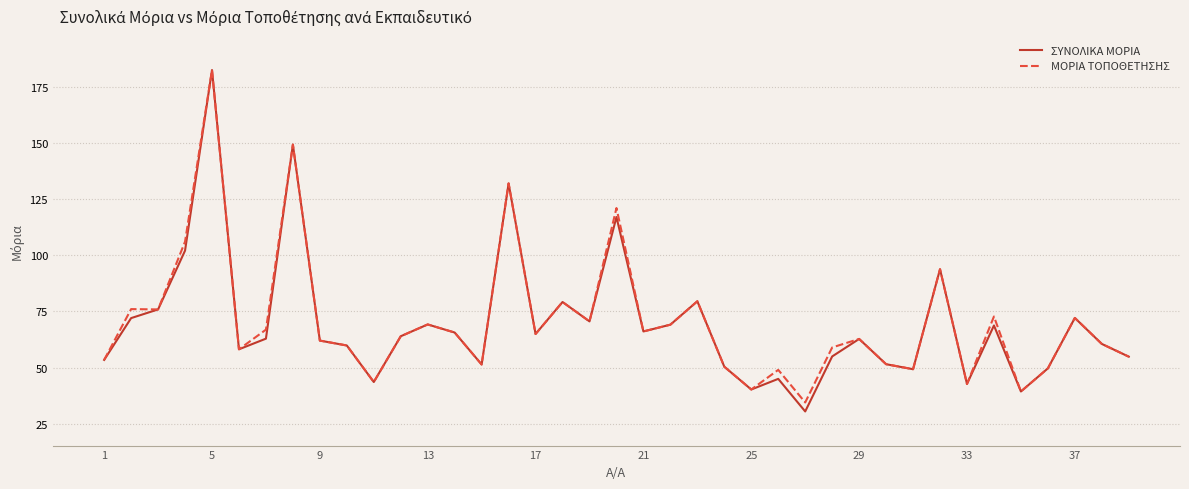

How many distinct data groups are displayed?

2